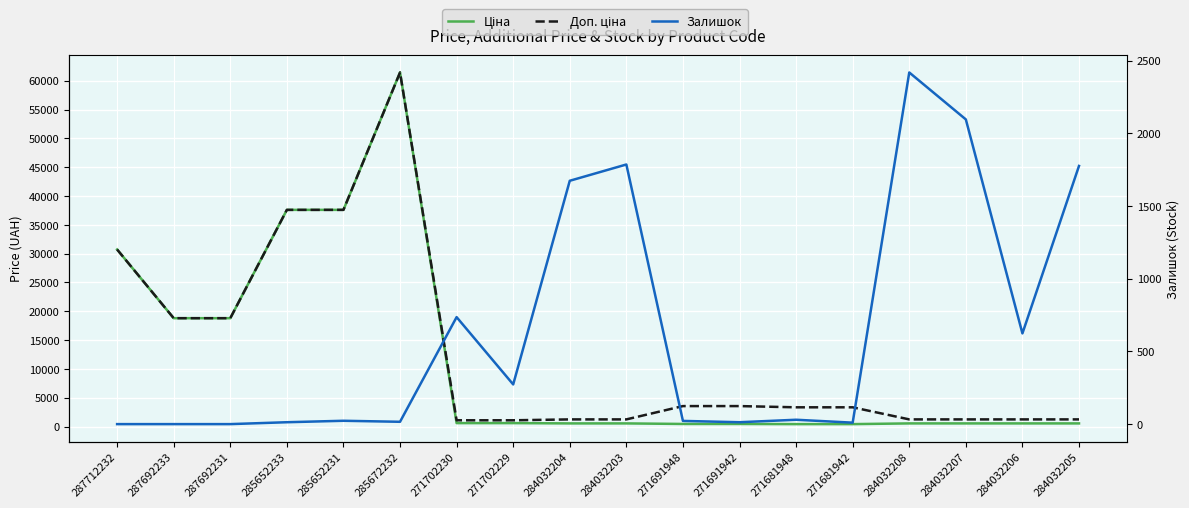

Reading left to right, transcribe all the data shown in this chart.

Ціна: 287712232=30717.1	287692233=18796.8	287692231=18796.8	285652233=37593.6	285652231=37593.6	285672232=61434.3	271702230=589.9	271702229=589.9	284032204=539.0	284032203=539.0	271691948=443.1	271691942=443.1	271681948=416.6	271681942=416.6	284032208=539.0	284032207=539.0	284032206=539.0	284032205=539.0
Доп. ціна: 287712232=30717.1	287692233=18796.8	287692231=18796.8	285652233=37593.6	285652231=37593.6	285672232=61434.3	271702230=1081.7	271702229=1081.7	284032204=1235.4	284032203=1235.4	271691948=3545.0	271691942=3545.0	271681948=3332.5	271681942=3332.5	284032208=1235.4	284032207=1235.4	284032206=1235.4	284032205=1235.4
Залишок: 287712232=0.0	287692233=0.0	287692231=0.0	285652233=13.0	285652231=23.0	285672232=16.0	271702230=736.0	271702229=273.0	284032204=1674.0	284032203=1786.0	271691948=22.0	271691942=13.0	271681948=30.0	271681942=10.0	284032208=2419.0	284032207=2096.0	284032206=624.0	284032205=1776.0